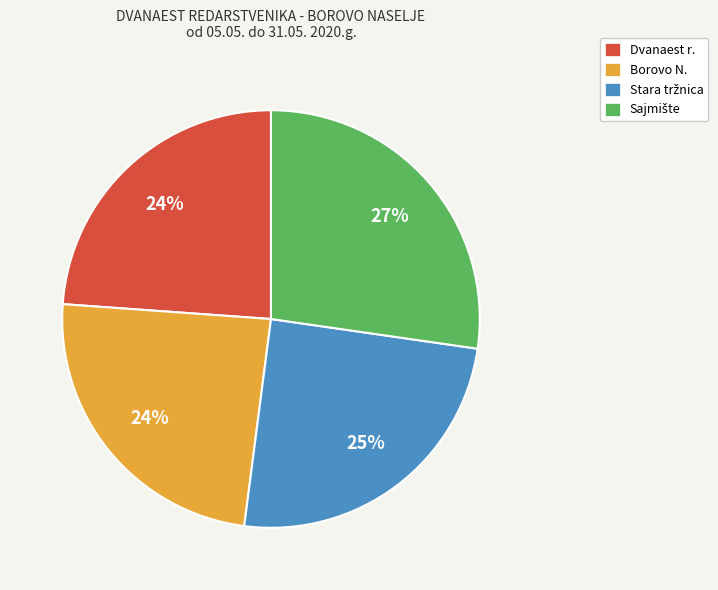

To the nearest percent, what is the difference between the largest and smallest slice percentages?

3%